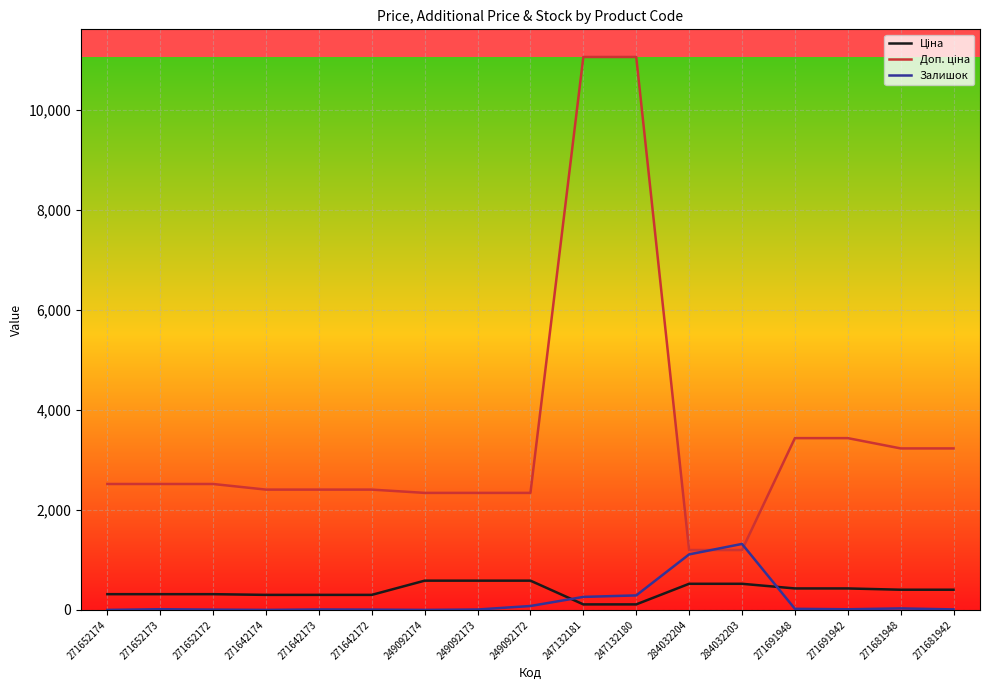

The Залишок series shows 78.0 at 249092172. True or false?

True